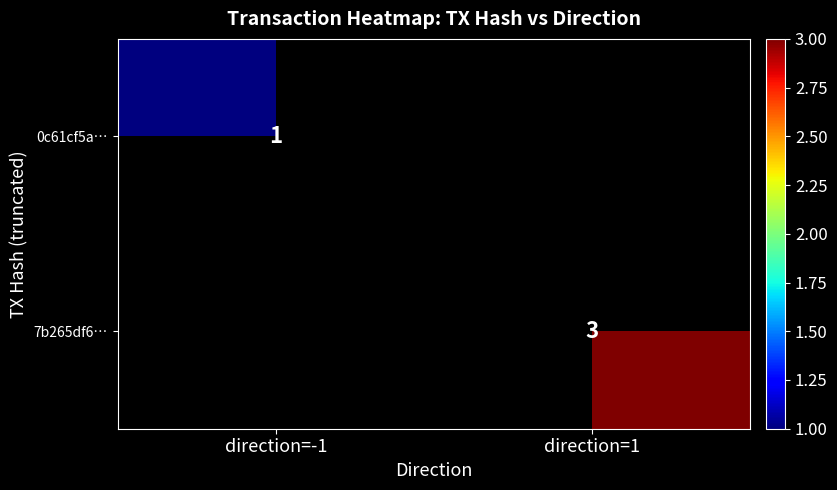

The 7b265df6… series shows 4 at direction=1. True or false?

False